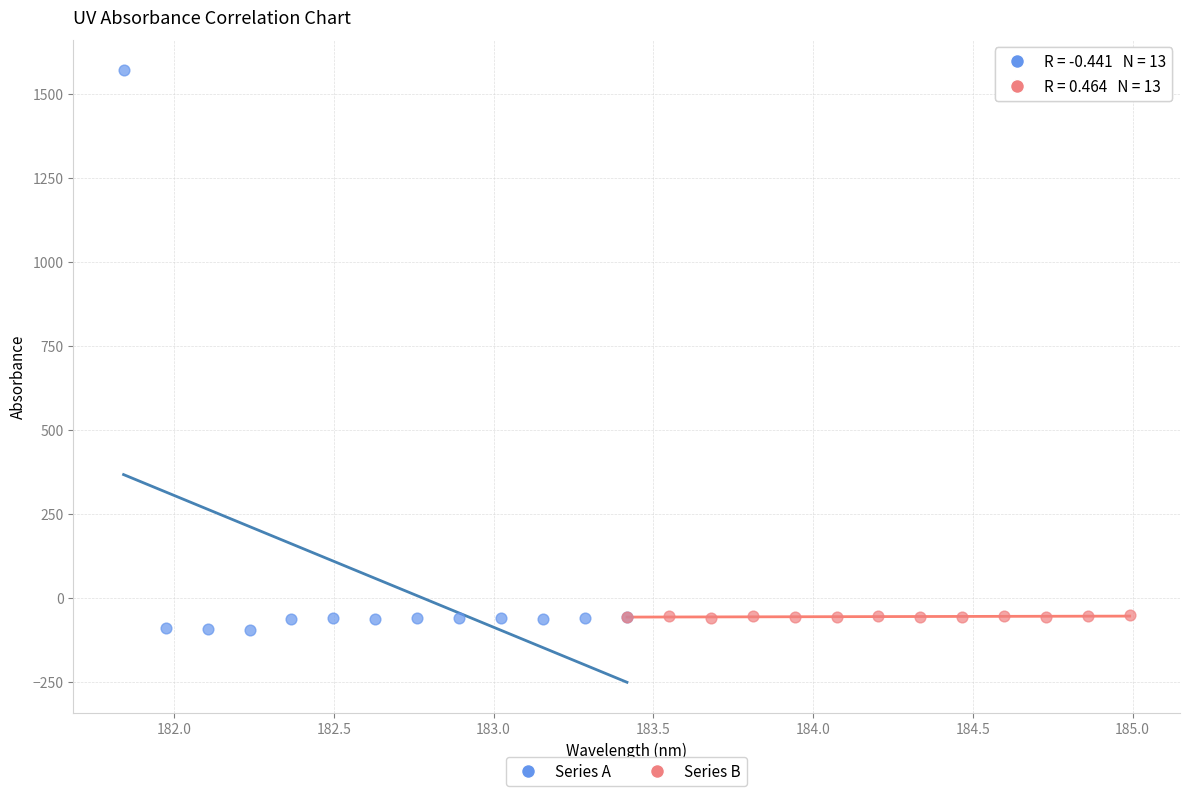

Which series reaches the minimum Y coordinate?

Series A